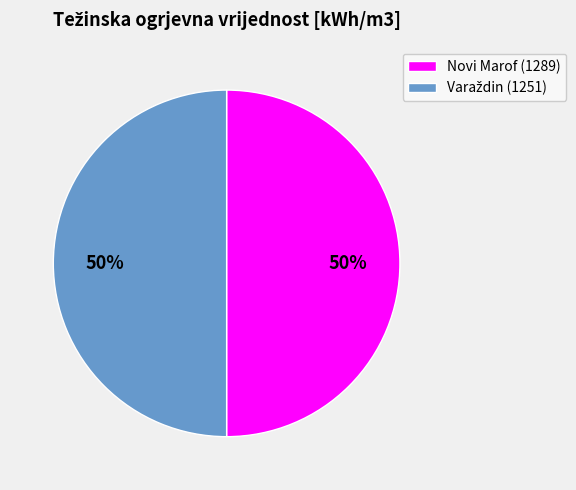

To the nearest percent, what percentage of the pie is Novi Marof (1289)?

50%